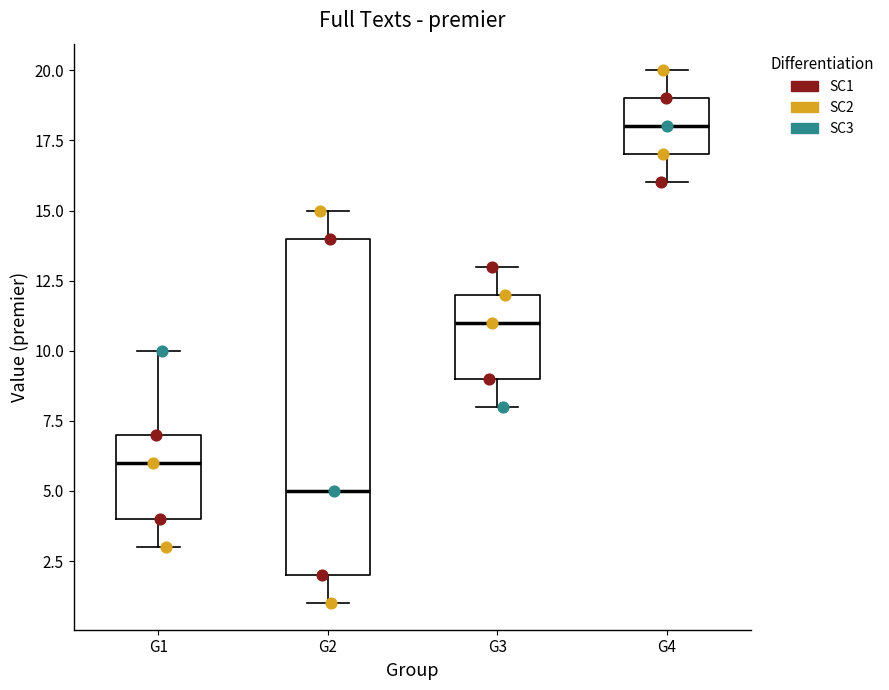

Reading left to right, transcribe this box plot: for each box, give where its median line is, the range the box spans, and where its two whiskers end, as read against the y-axis. The values are not printed on the chart, so give them approximately, as read against the axis.

G1: median 6, box 4 to 7, whiskers 3 to 10
G2: median 5, box 2 to 14, whiskers 1 to 15
G3: median 11, box 9 to 12, whiskers 8 to 13
G4: median 18, box 17 to 19, whiskers 16 to 20